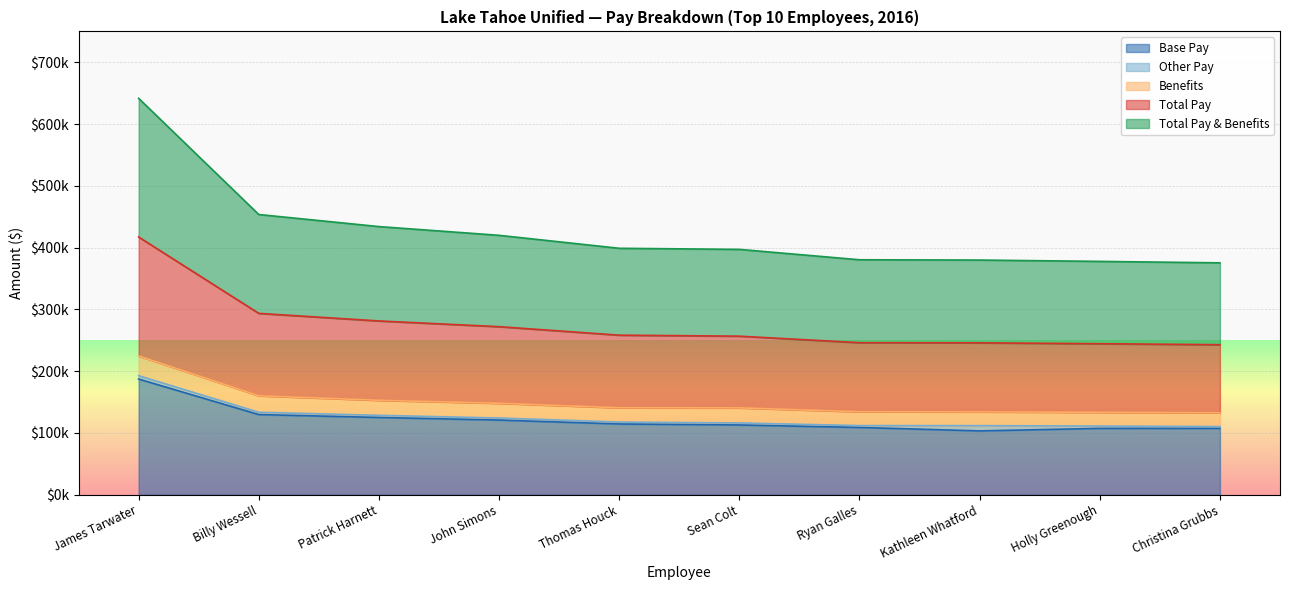

True or false: Total Pay and Base Pay intersect in this chart.

False